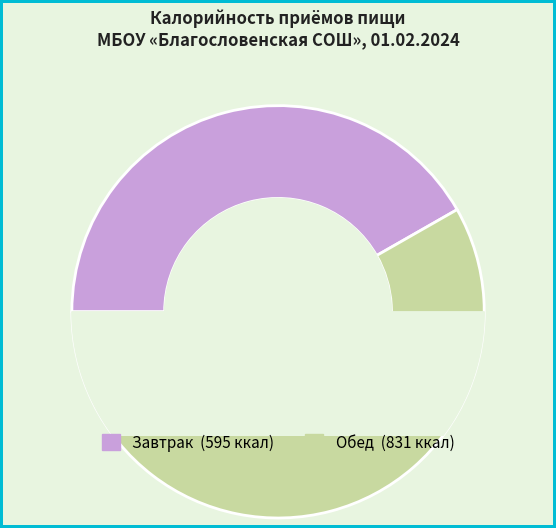

Is the sum of Завтрак and Обед greater than half?

Yes